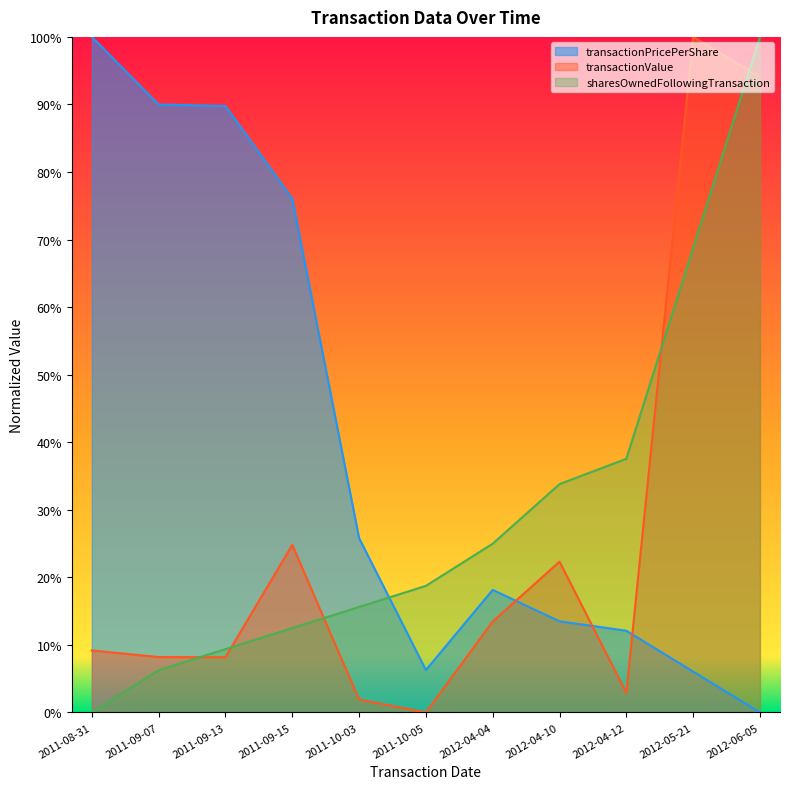

Does the chart have visible grid lines?

No